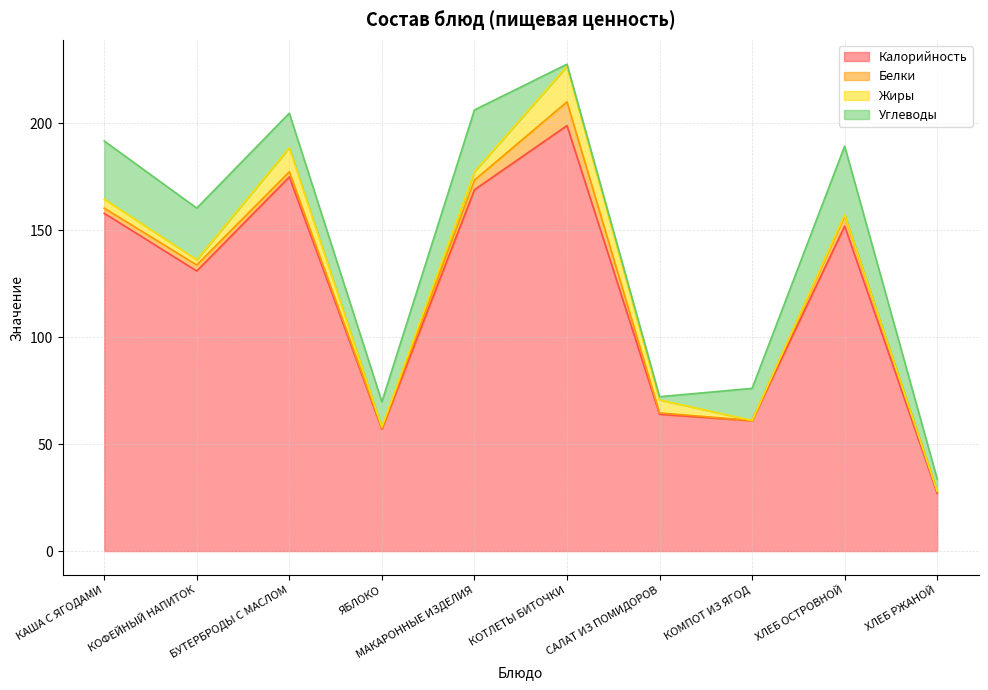

List the labels in order of Калорийность value, smallest first.

ХЛЕБ РЖАНОЙ, ЯБЛОКО, КОМПОТ ИЗ ЯГОД, САЛАТ ИЗ ПОМИДОРОВ, КОФЕЙНЫЙ НАПИТОК, ХЛЕБ ОСТРОВНОЙ, КАША С ЯГОДАМИ, МАКАРОННЫЕ ИЗДЕЛИЯ, БУТЕРБРОДЫ С МАСЛОМ, КОТЛЕТЫ БИТОЧКИ